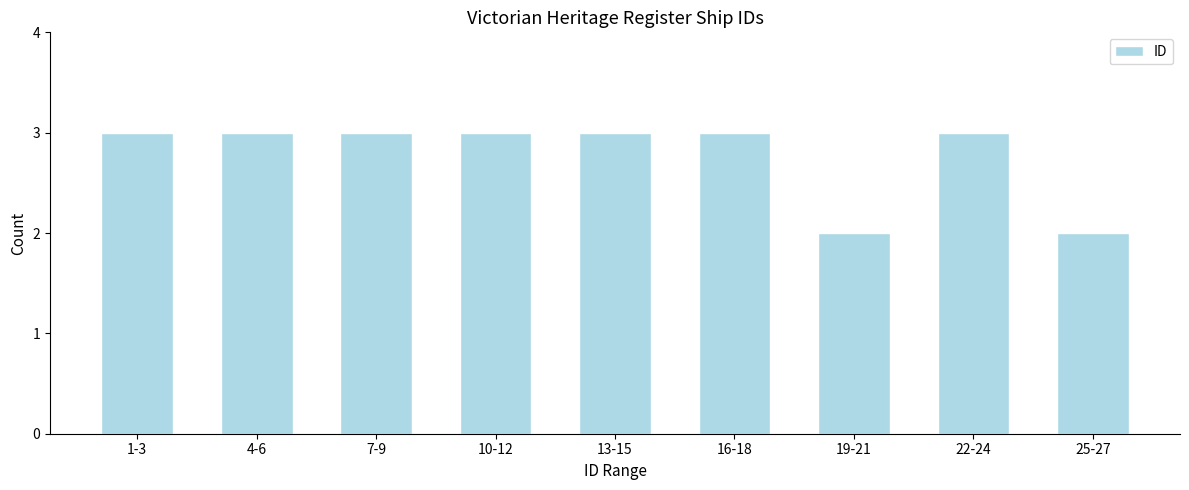

Reading left to right, what are all the values shown in this chart?

3	3	3	3	3	3	2	3	2